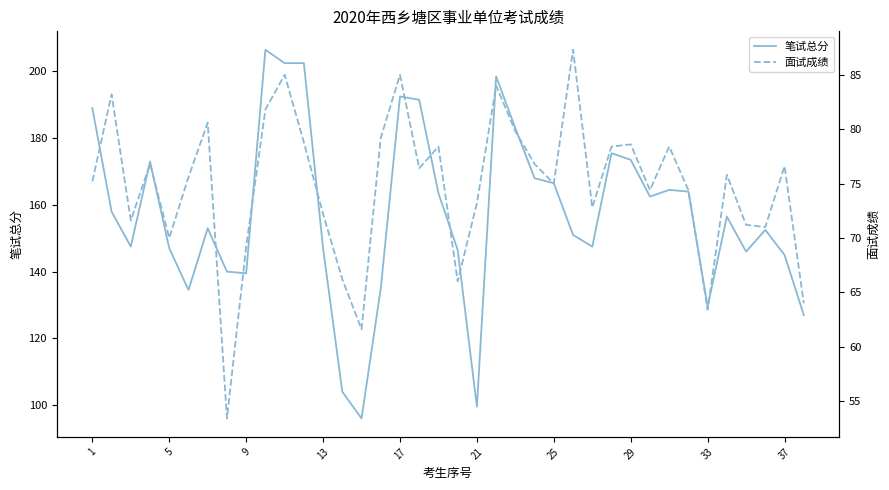

Reading left to right, extract all data points from this chart.

笔试总分: 189.0	158.0	147.5	173.0	147.0	134.5	153.0	140.0	139.5	206.5	202.5	202.5	147.0	104.0	96.0	135.0	192.5	191.5	163.5	146.5	99.5	198.5	183.0	168.0	166.5	151.0	147.5	175.5	173.5	162.5	164.5	164.0	129.5	156.5	146.0	152.5	145.0	127.0
面试成绩: 75.2	83.2	71.6	76.8	70.0	75.6	80.6	53.4	69.2	81.8	85.0	78.8	72.2	66.2	61.6	79.2	85.0	76.4	78.4	66.0	73.2	84.0	79.8	76.8	75.0	87.3	72.8	78.4	78.6	74.4	78.4	74.4	63.4	75.8	71.2	71.0	76.6	64.0